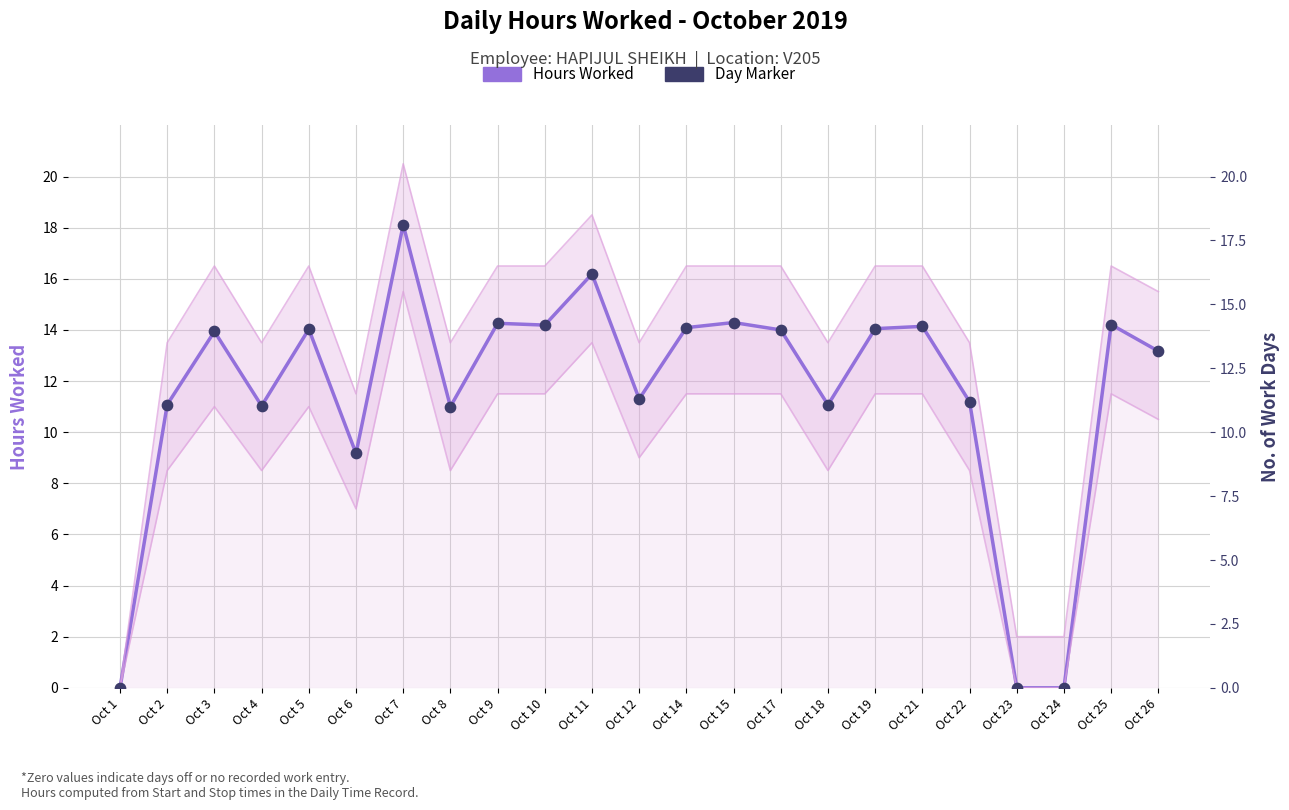

Which series contains the lowest Y value?

Hours Worked